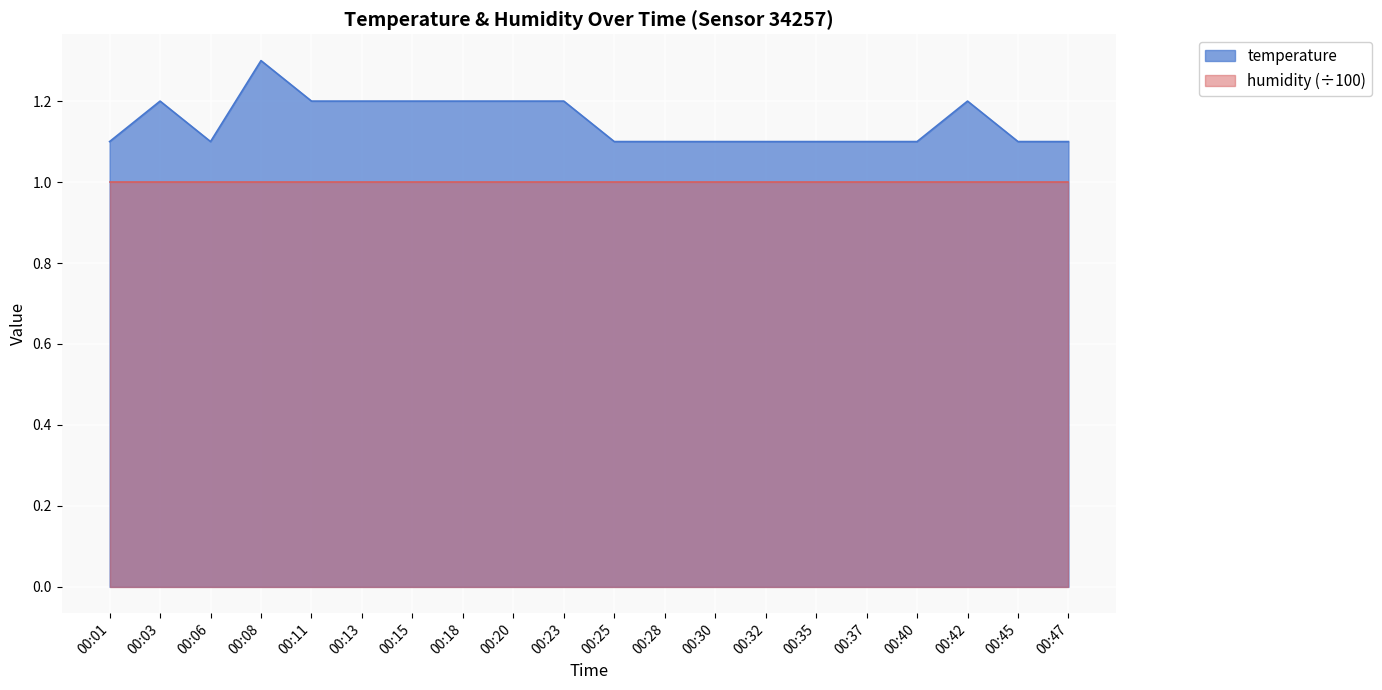

Which label corresponds to the smallest value in the chart?

00:01